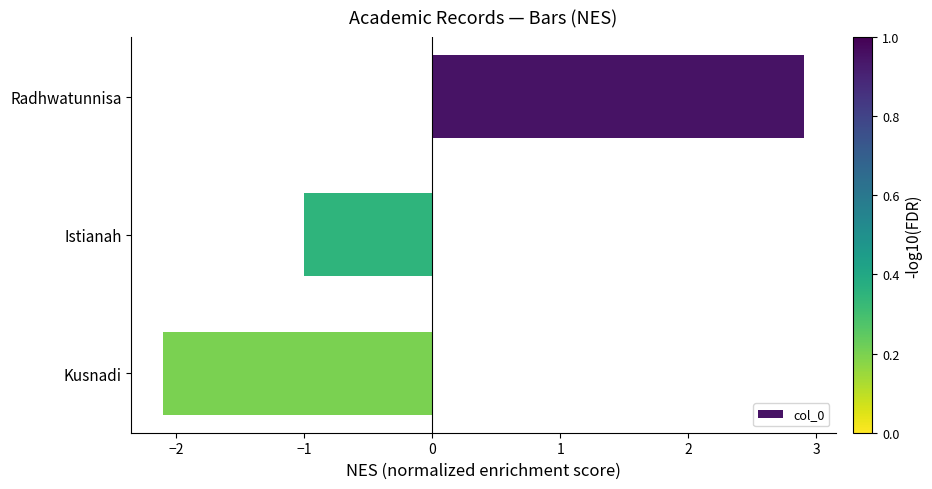

Rank the categories by value from lowest to highest.

Kusnadi, Istianah, Radhwatunnisa